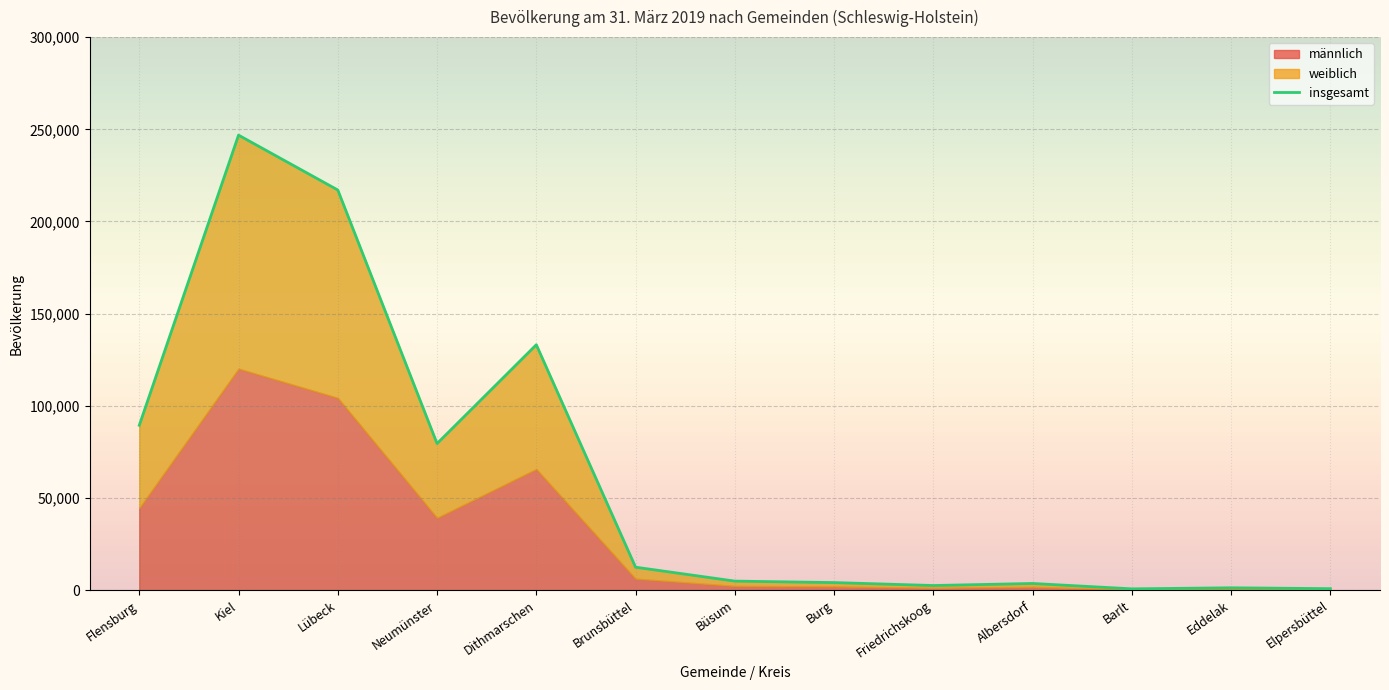

Reading left to right, transcribe all the data shown in this chart.

männlich: 44634	120169	104305	39310	65734	6286	2342	2032	1297	1806	377	663	441
weiblich: 44833	126668	112775	40248	67417	6217	2614	2126	1266	1868	380	662	417
insgesamt: 89467	246837	217080	79558	133151	12503	4956	4158	2563	3674	757	1325	858